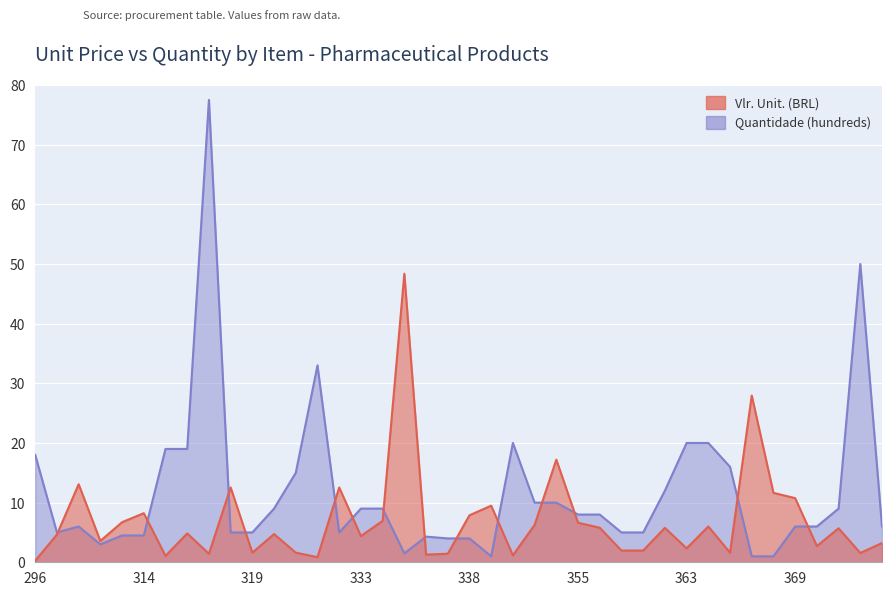

What is the difference between the Quantidade (hundreds) values at 364 and 336?

15.7